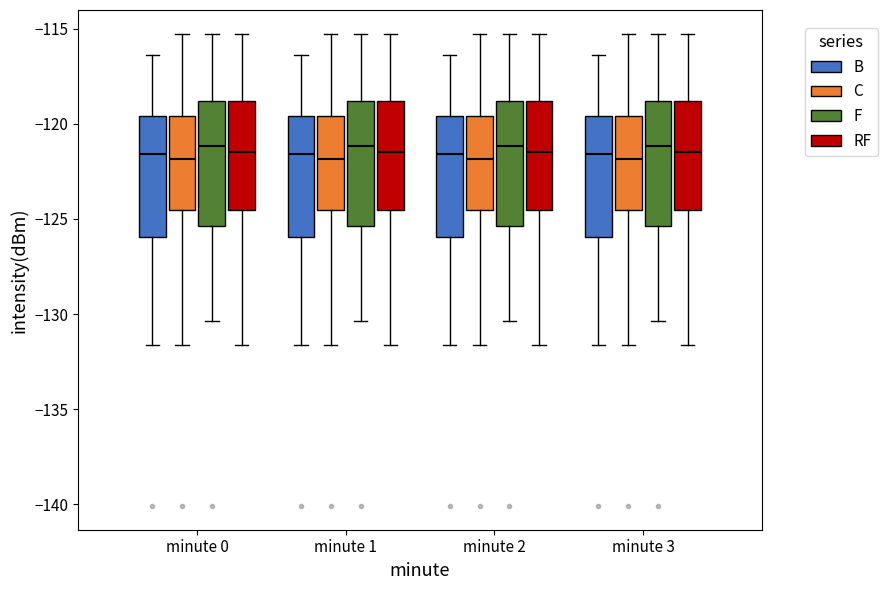

Reading left to right, read every box against the y-axis: the position of its median line, the range the box covers, and the ends of its whiskers. The values are not printed on the chart, so give them approximately, as read against the axis.

minute 0 (B): median -121.5, box -126.0 to -119.5, whiskers -131.5 to -116.5
minute 0 (C): median -122.0, box -124.5 to -119.5, whiskers -131.5 to -115.5
minute 0 (F): median -121.0, box -125.5 to -119.0, whiskers -130.5 to -115.5
minute 0 (RF): median -121.5, box -124.5 to -119.0, whiskers -131.5 to -115.5
minute 1 (B): median -121.5, box -126.0 to -119.5, whiskers -131.5 to -116.5
minute 1 (C): median -122.0, box -124.5 to -119.5, whiskers -131.5 to -115.5
minute 1 (F): median -121.0, box -125.5 to -119.0, whiskers -130.5 to -115.5
minute 1 (RF): median -121.5, box -124.5 to -119.0, whiskers -131.5 to -115.5
minute 2 (B): median -121.5, box -126.0 to -119.5, whiskers -131.5 to -116.5
minute 2 (C): median -122.0, box -124.5 to -119.5, whiskers -131.5 to -115.5
minute 2 (F): median -121.0, box -125.5 to -119.0, whiskers -130.5 to -115.5
minute 2 (RF): median -121.5, box -124.5 to -119.0, whiskers -131.5 to -115.5
minute 3 (B): median -121.5, box -126.0 to -119.5, whiskers -131.5 to -116.5
minute 3 (C): median -122.0, box -124.5 to -119.5, whiskers -131.5 to -115.5
minute 3 (F): median -121.0, box -125.5 to -119.0, whiskers -130.5 to -115.5
minute 3 (RF): median -121.5, box -124.5 to -119.0, whiskers -131.5 to -115.5